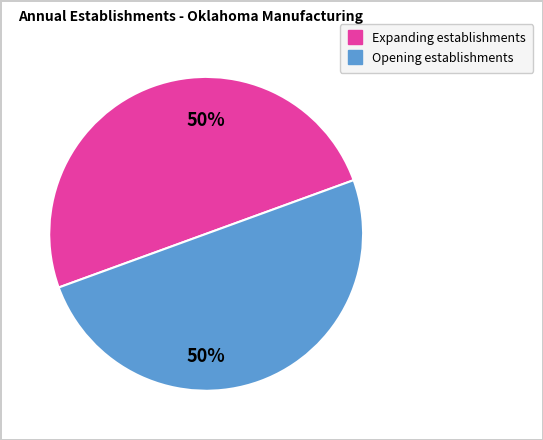

To the nearest percent, what is the average slice percentage?

50%